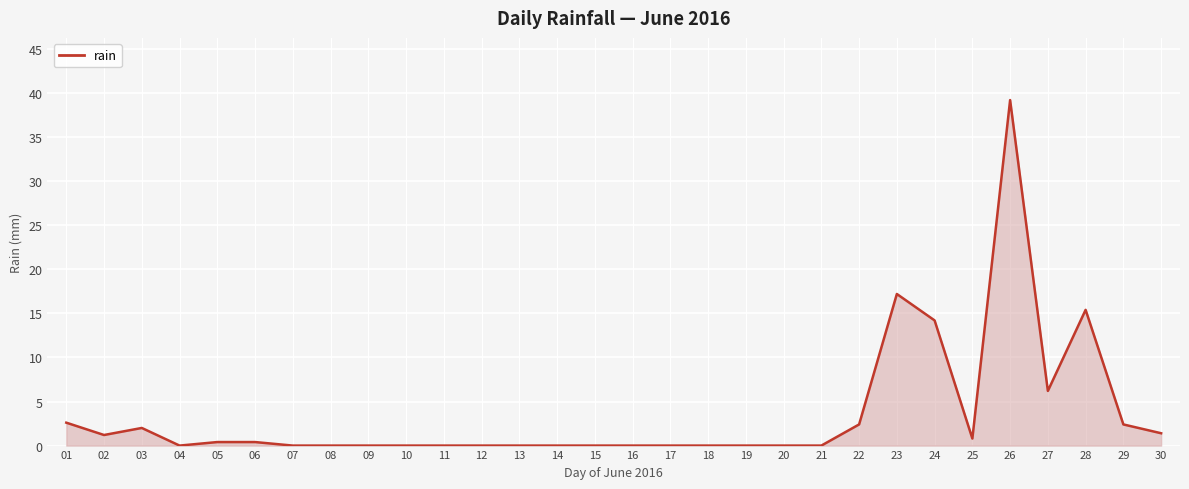

What is the change in value from 18 to 27?

+6.2